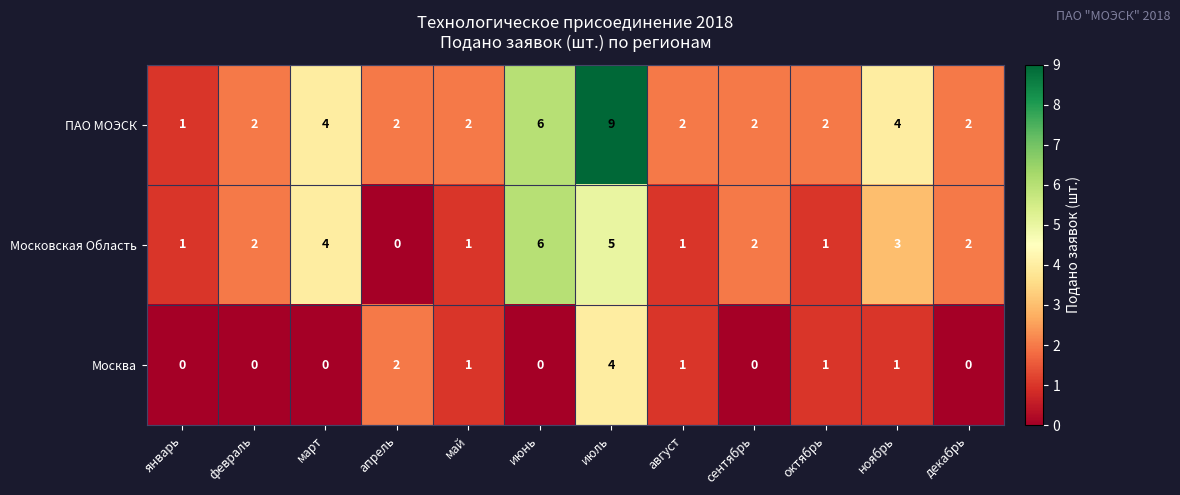

True or false: Москва has a value of 2 at март.

False